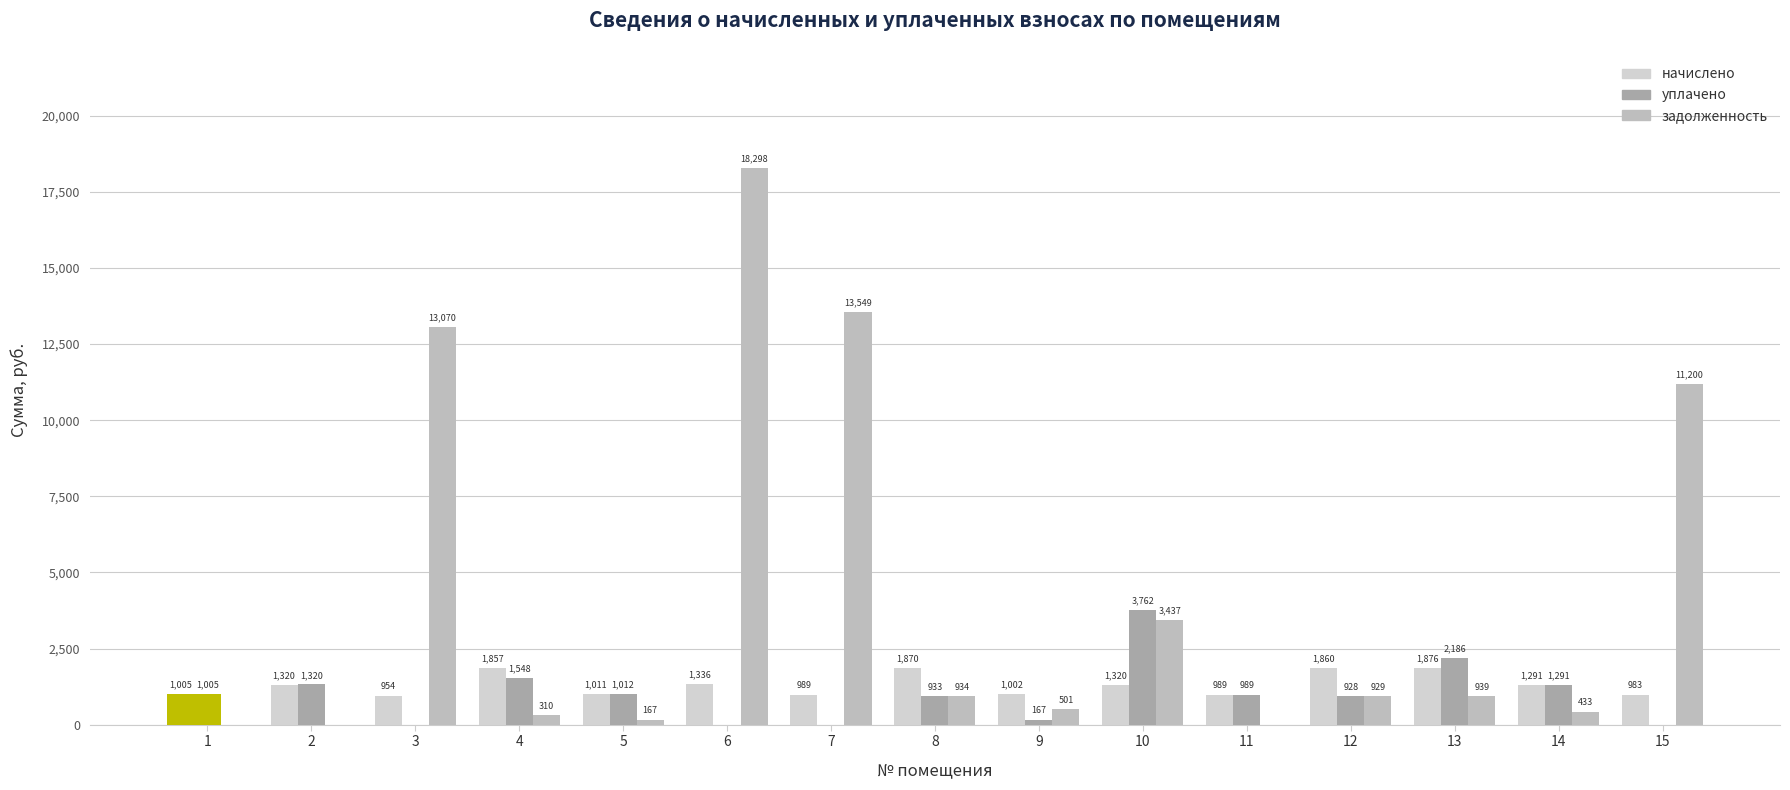

Which has a higher value, 1 or 9?

1